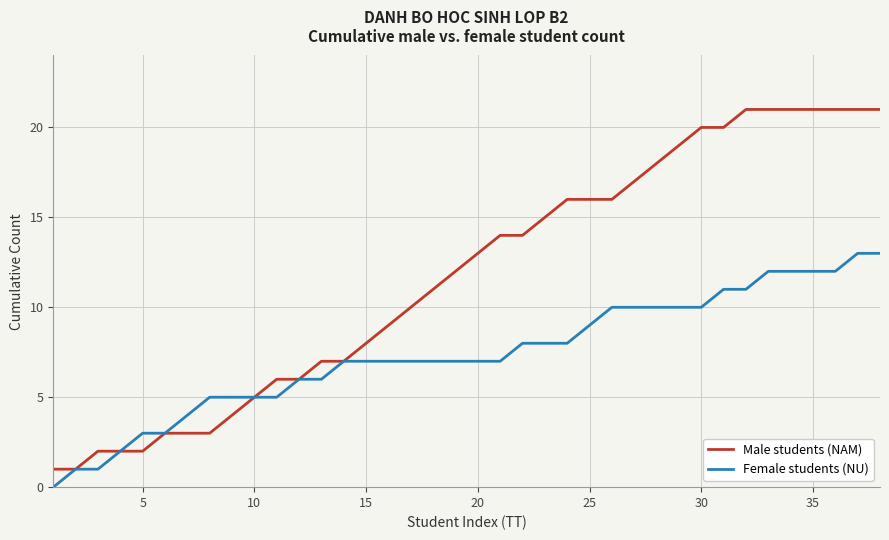

Which series has the largest total across all categories?

Male students (NAM)